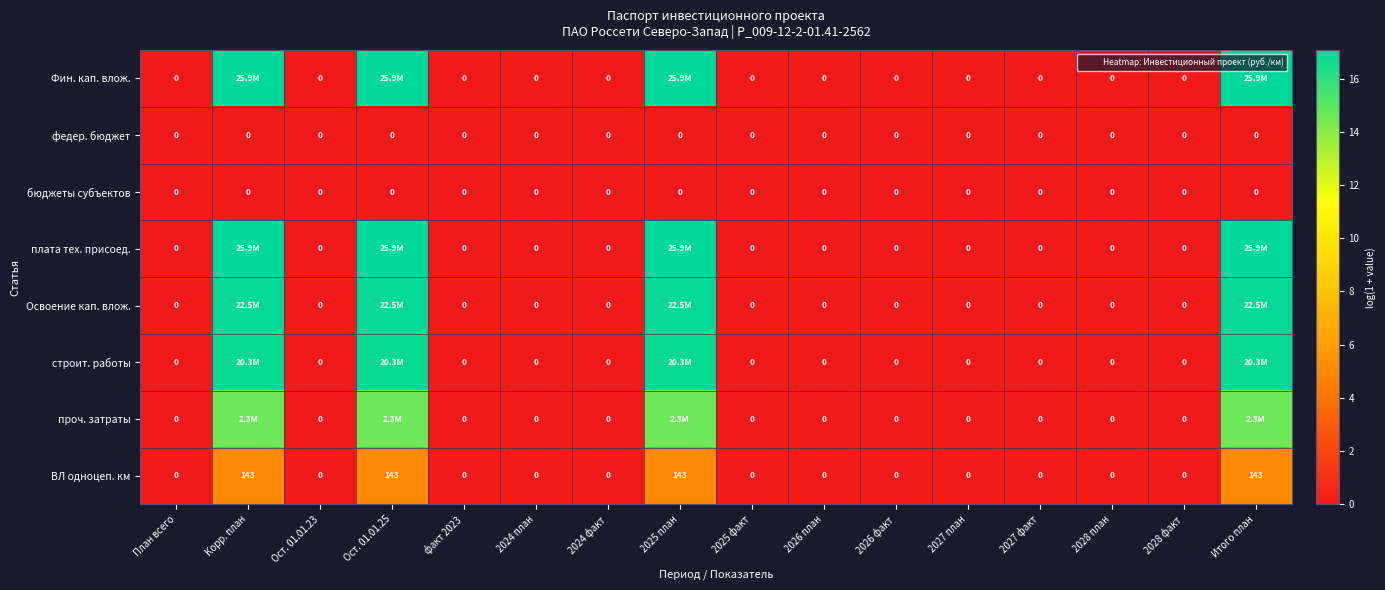

What is the difference between the highest and lowest values at Корр. план?

17.1